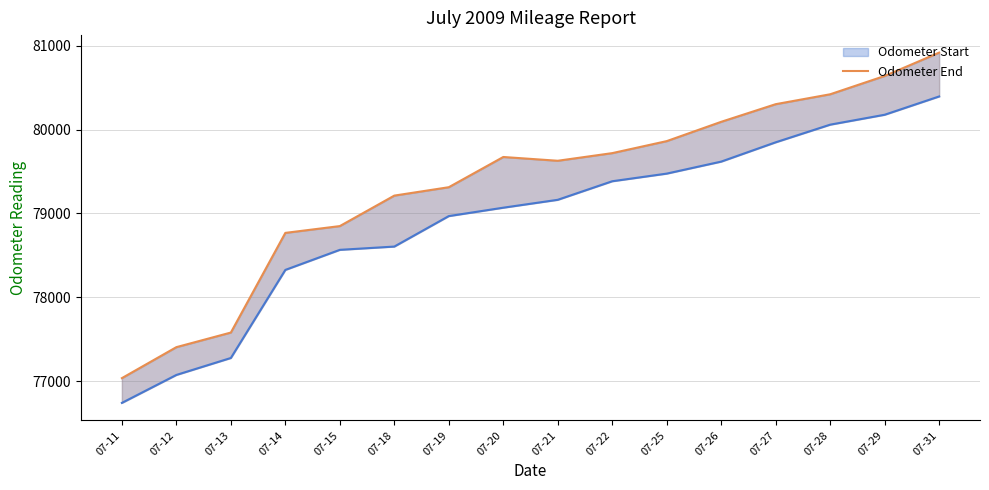

What is the difference between the second highest and minimum values?

3599